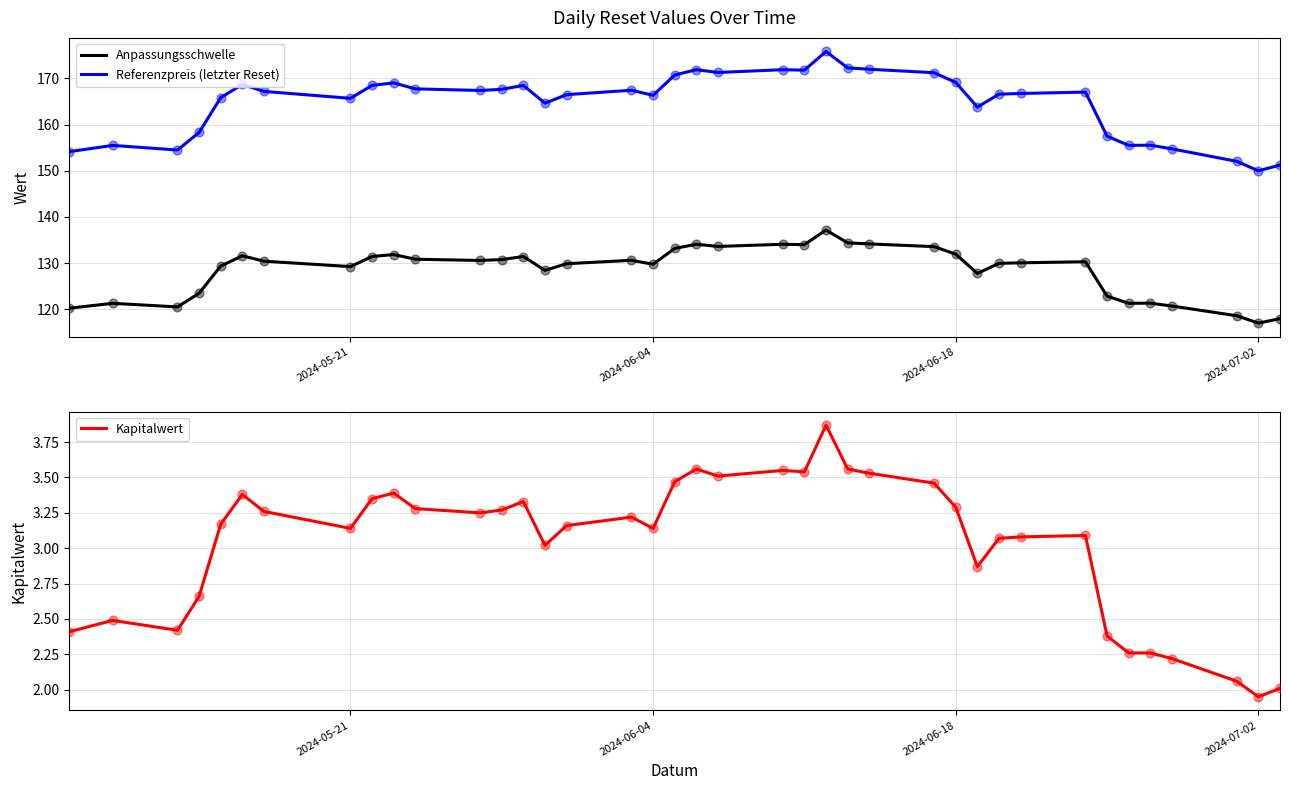

Which series has the largest total across all categories?

Referenzpreis (letzter Reset)